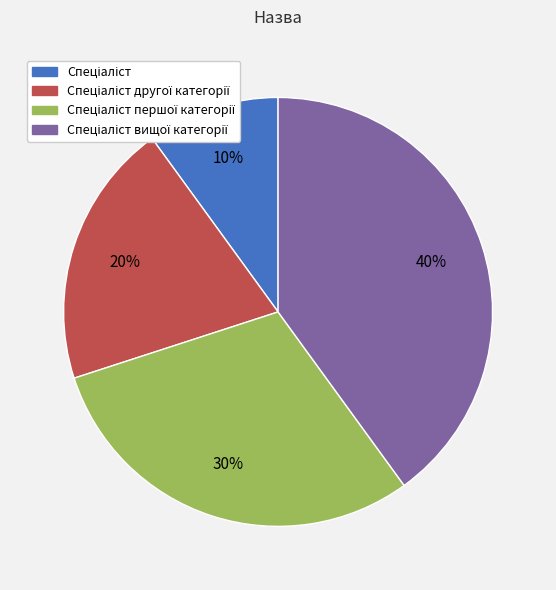

To the nearest percent, what is the difference between the largest and smallest slice percentages?

30%